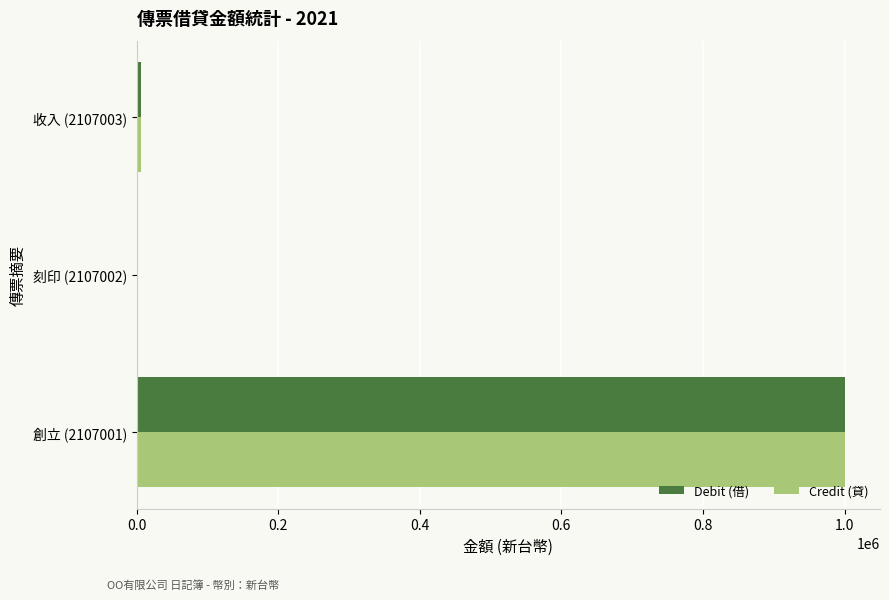

Is the value of Credit (貸) at 刻印 (2107002) greater than the value of Debit (借) at 創立 (2107001)?

No